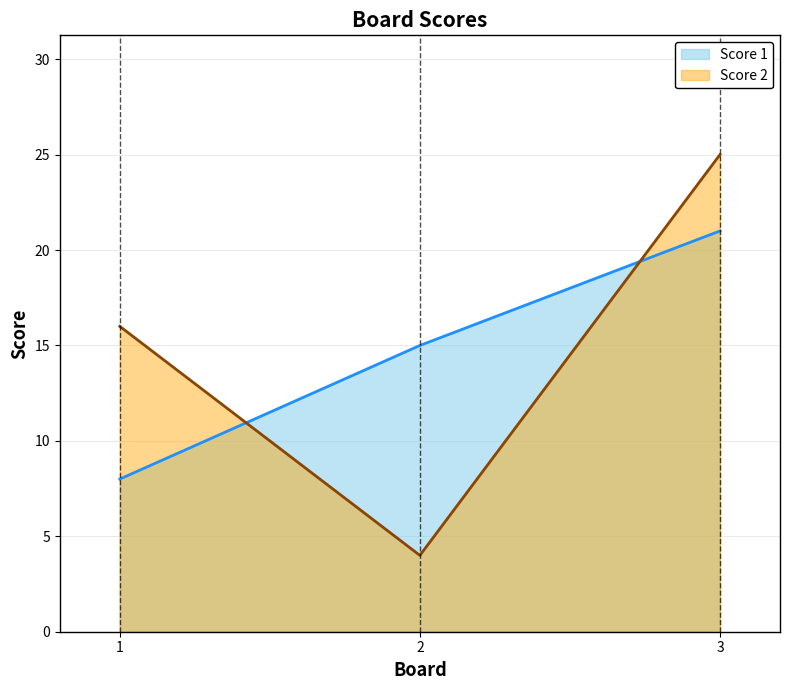

List the series in order of their peak value, highest first.

Score 2, Score 1